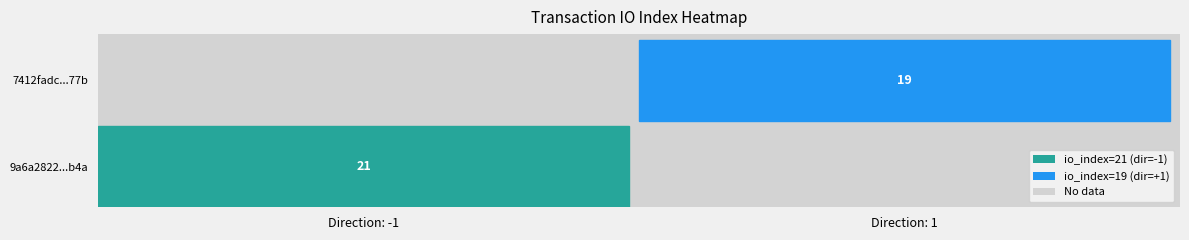

What is the spread (max minus min) of values at io_index?

2